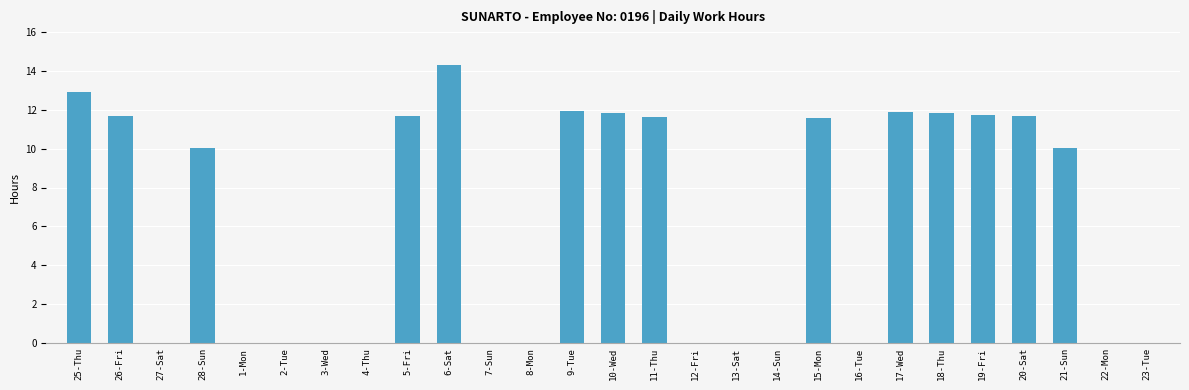

What is the change in value from 13-Sat to 17-Wed?

+11.9